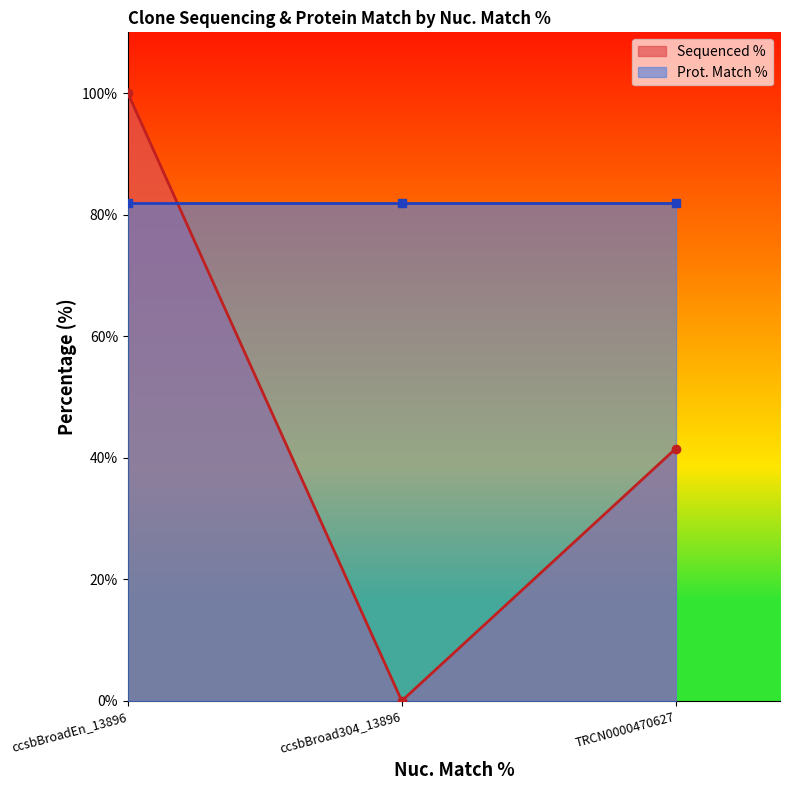

List the labels in order of value, smallest first.

ccsbBroad304_13896, TRCN0000470627, ccsbBroadEn_13896